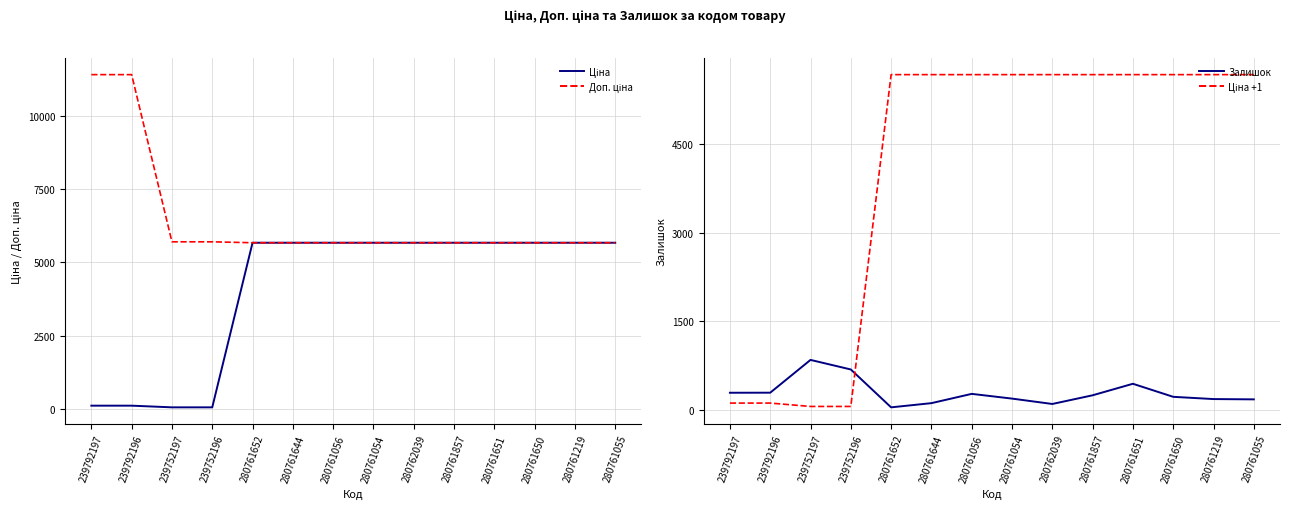

What is the difference between the maximum and second lowest values in the Доп. ціна series?

5736.2